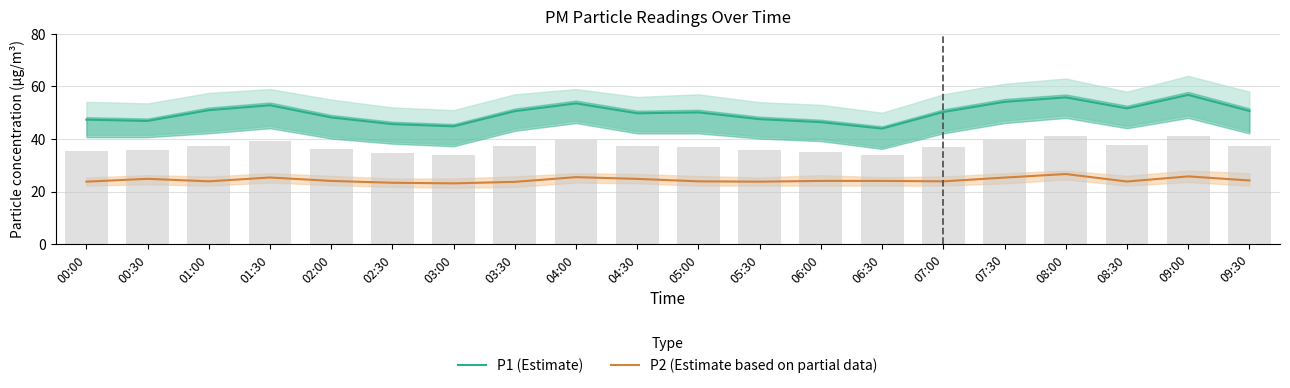

What is the difference between the highest and lowest values at 04:00?

28.0